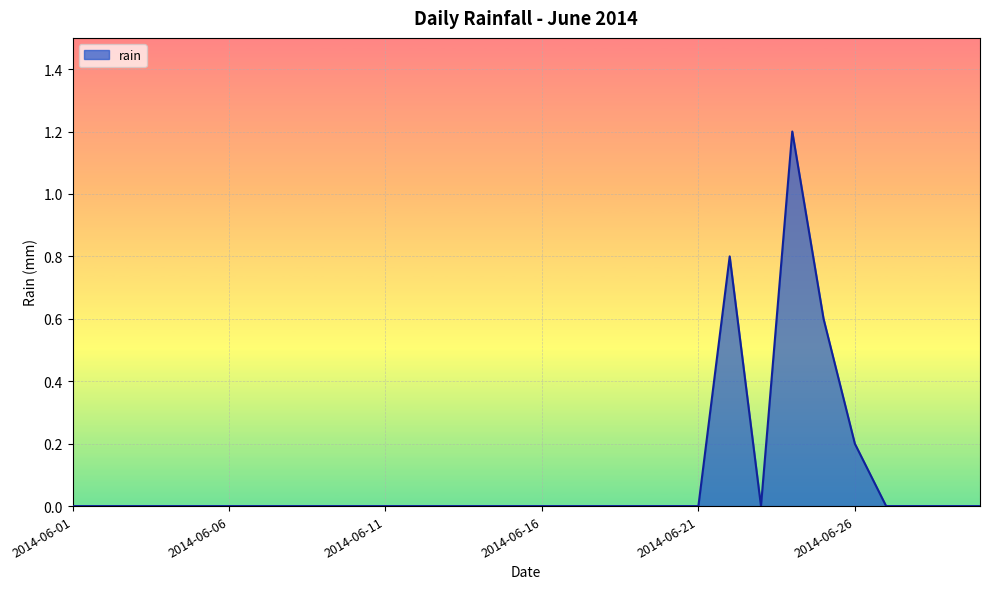

Does the chart have visible grid lines?

Yes